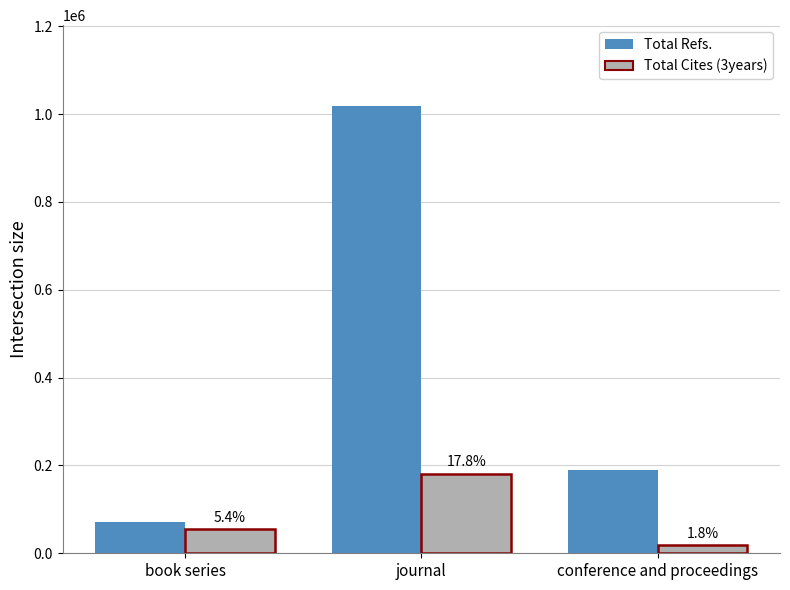

What is the minimum value for Total Refs.?

71202